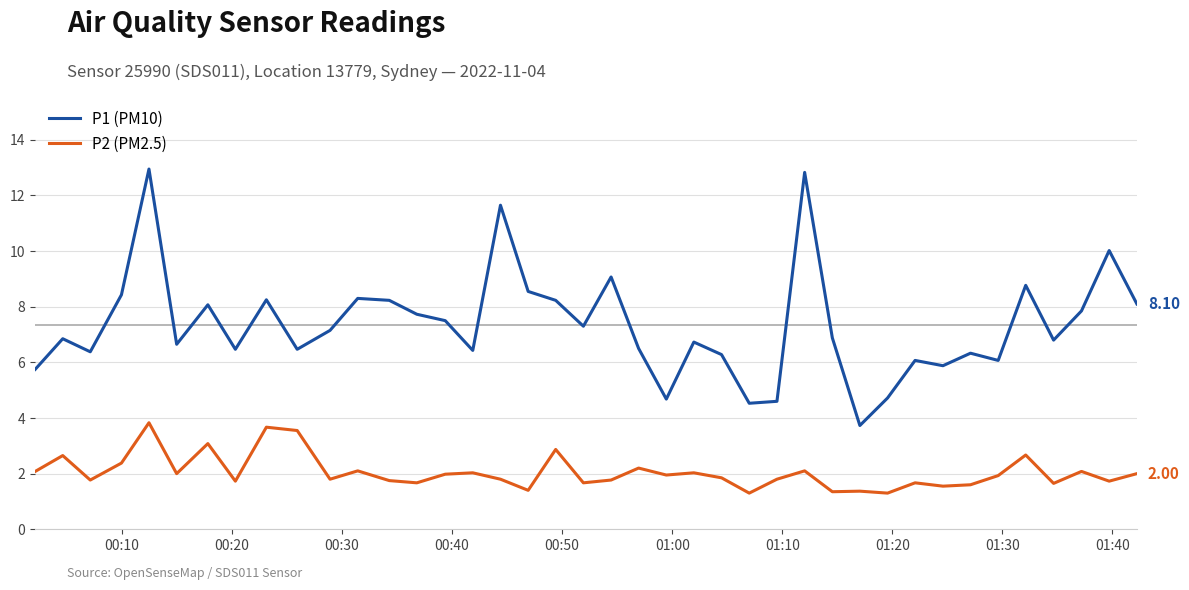

List the series in order of their overall mean, lowest first.

P2 (PM2.5), P1 (PM10)